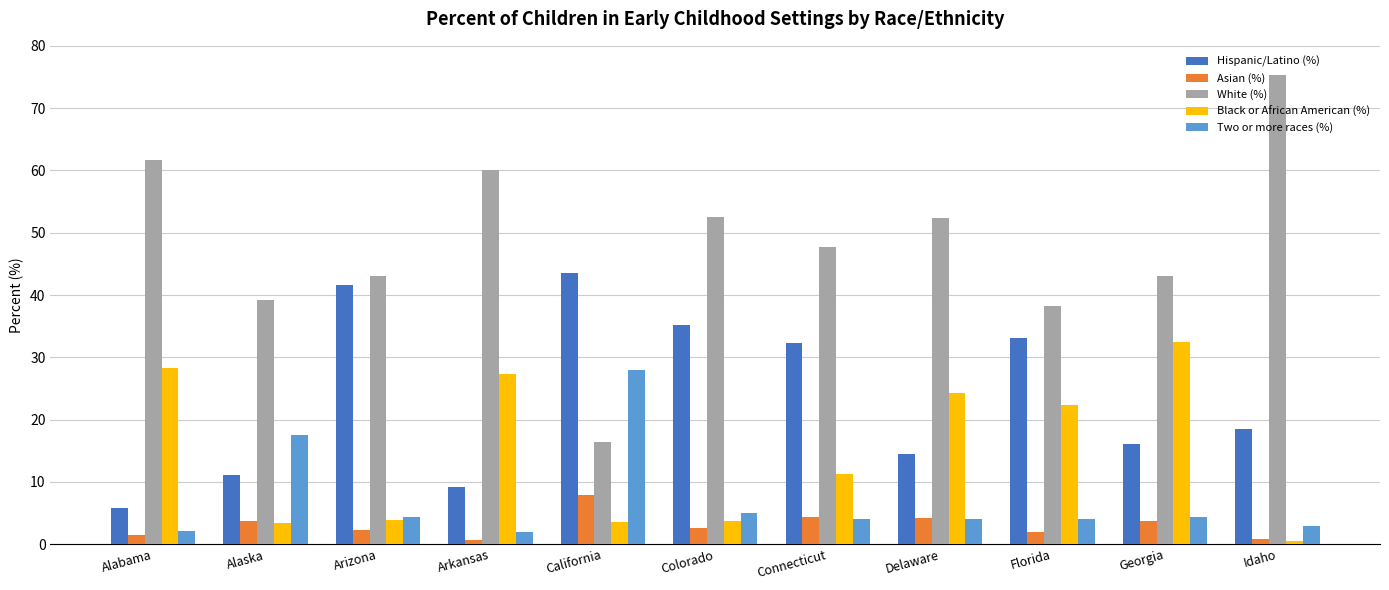

Which series has the largest total across all categories?

White (%)